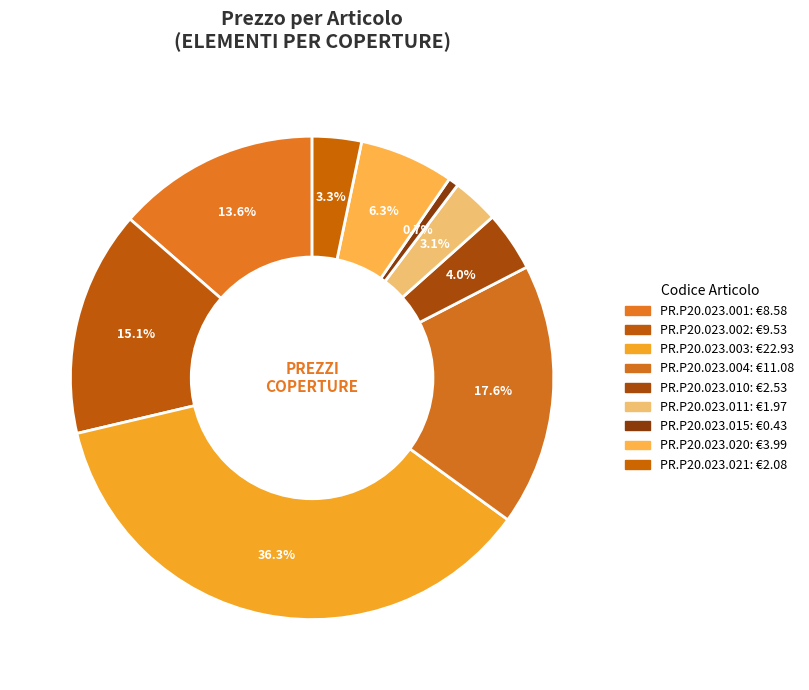

Which category has the biggest portion of the pie?

PR.P20.023.003